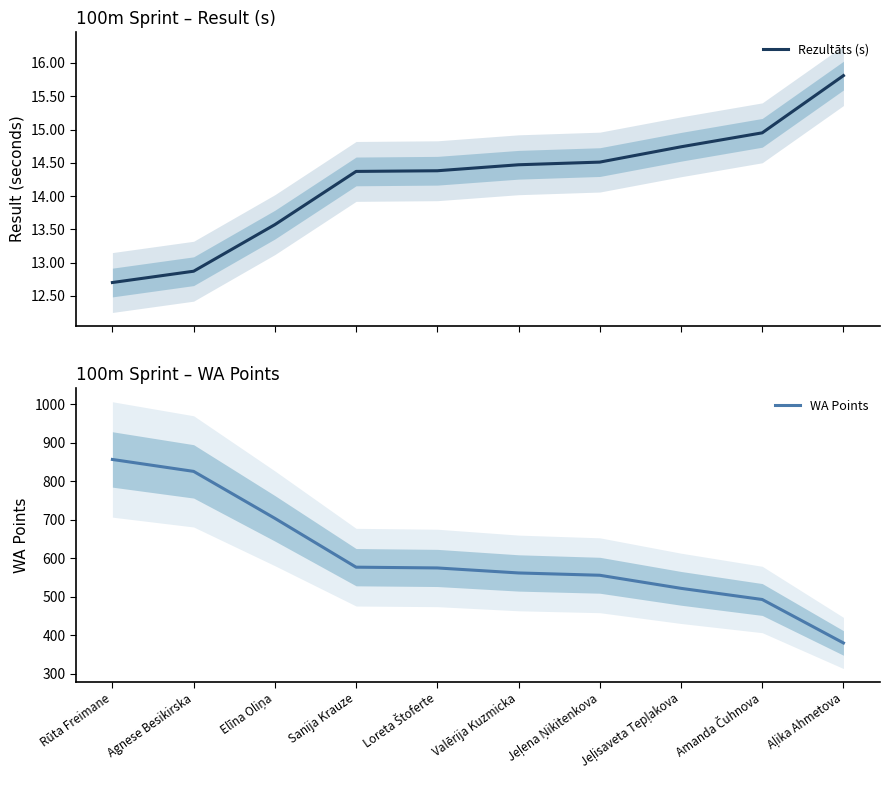

True or false: Rezultāts (s) has a value of 6.1 at Elīna Oliņa.

False